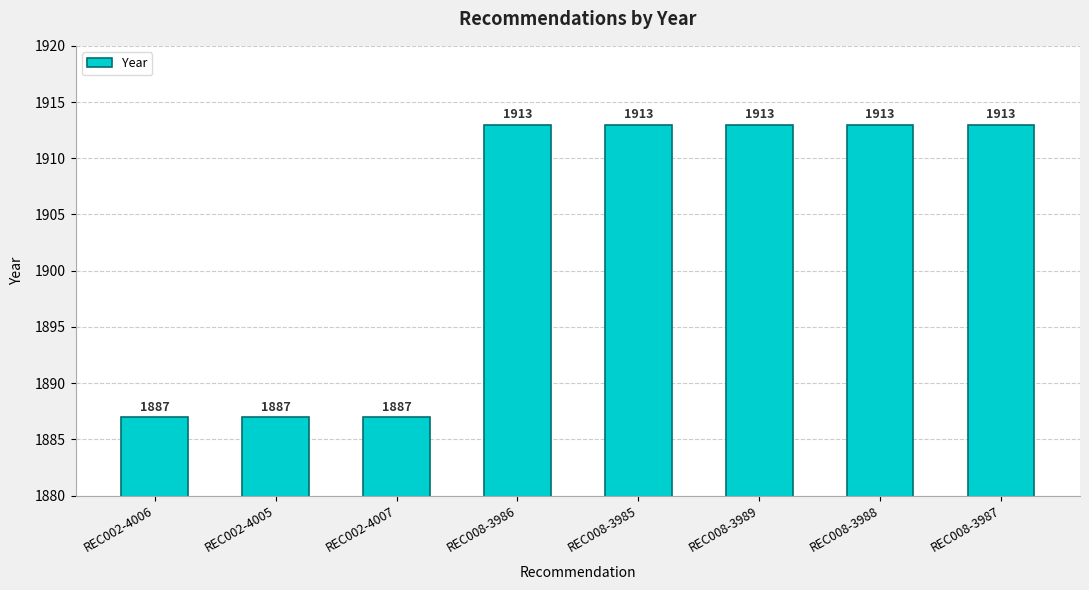

What is the ratio of the value at REC008-3987 to the value at REC002-4007?

1.0